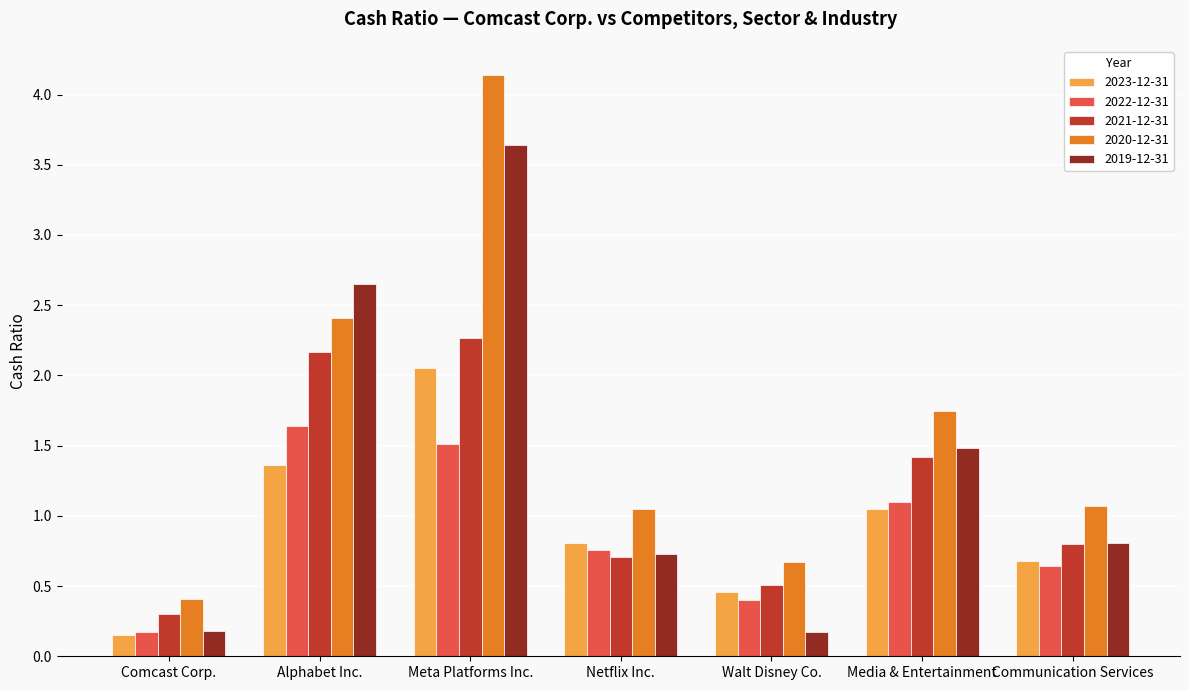

How many bars are there in each group?

5